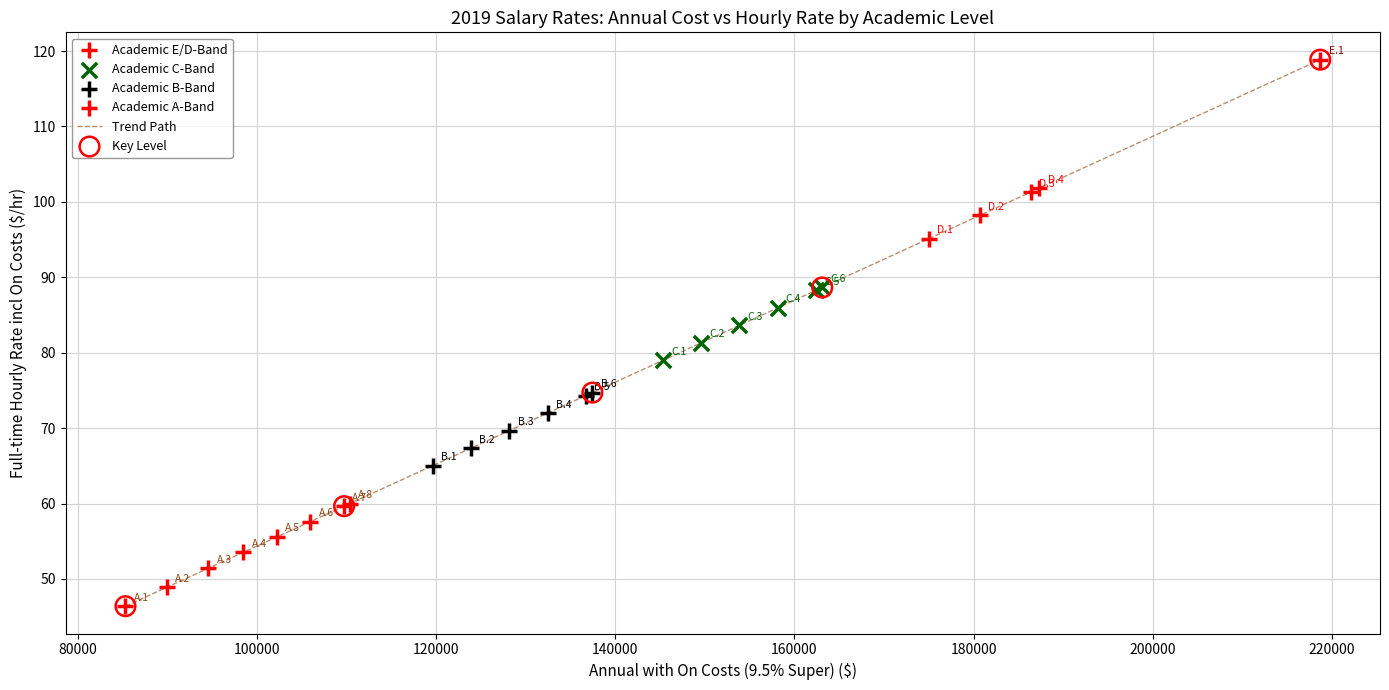

What is the greatest value displayed?

118.9